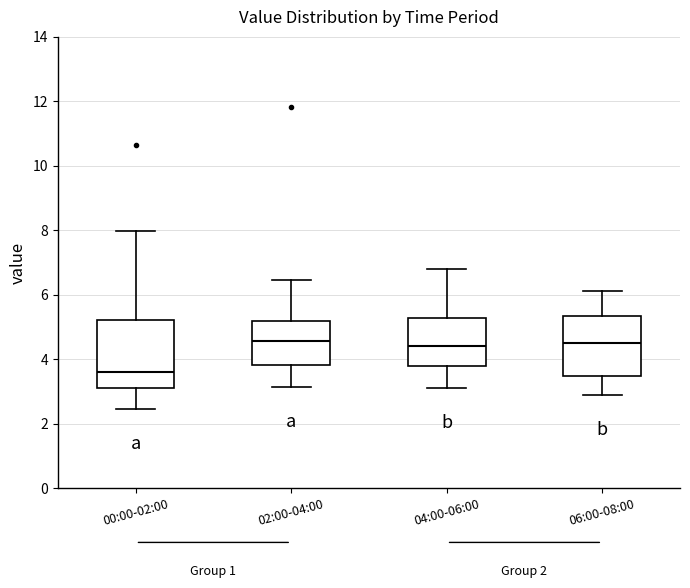

Where does the upper whisker of the box for 04:00-06:00 end on the y-axis? The values are not printed on the chart, so give them approximately, as read against the axis.

6.8